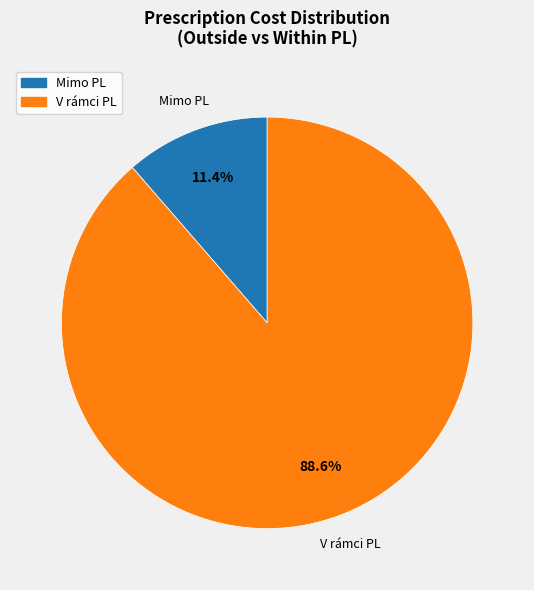

Between V rámci PL and Mimo PL, which is larger?

V rámci PL